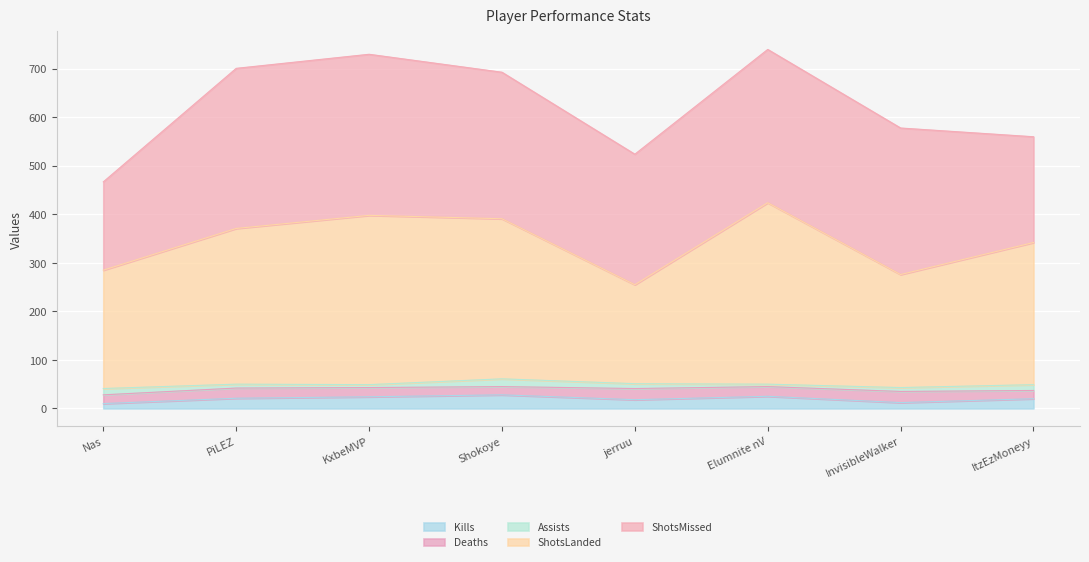

Where is the first local maximum for Kills?

Shokoye